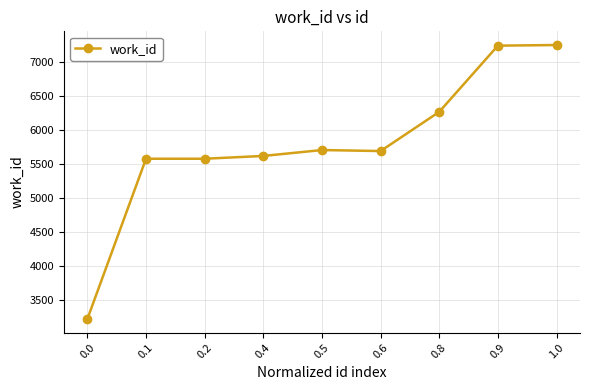

What is the value of the 6th point from the left?

5687